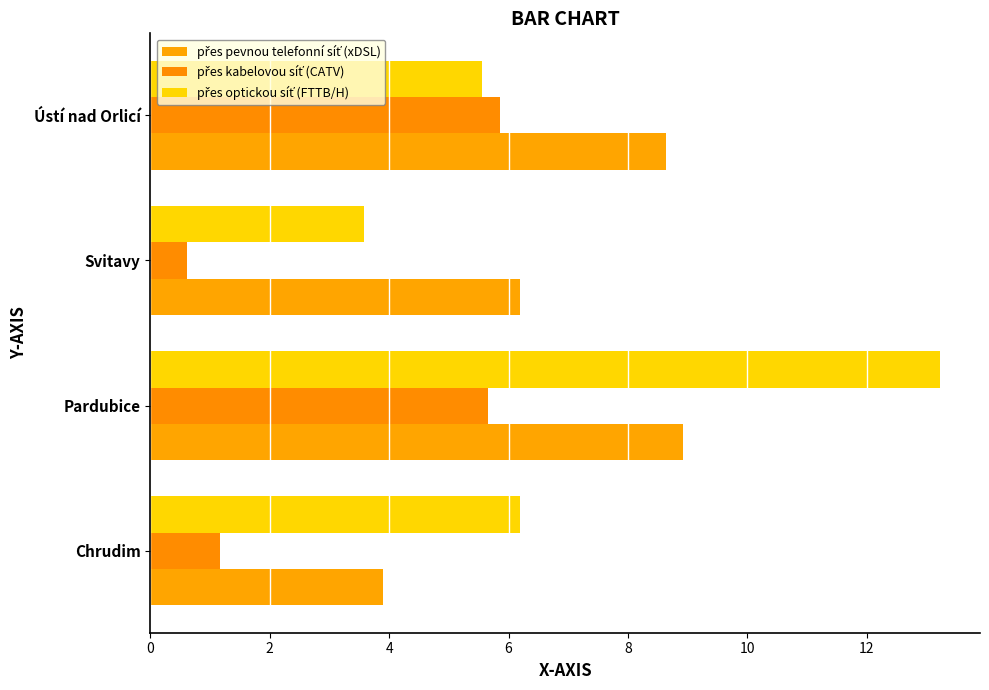

Count the number of categories in the chart.

4